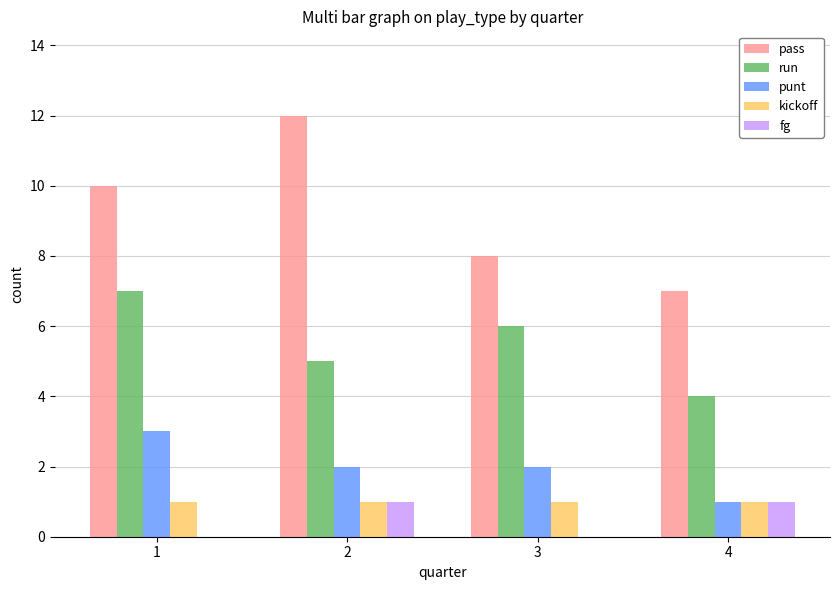

What is the maximum value shown in the chart?

12